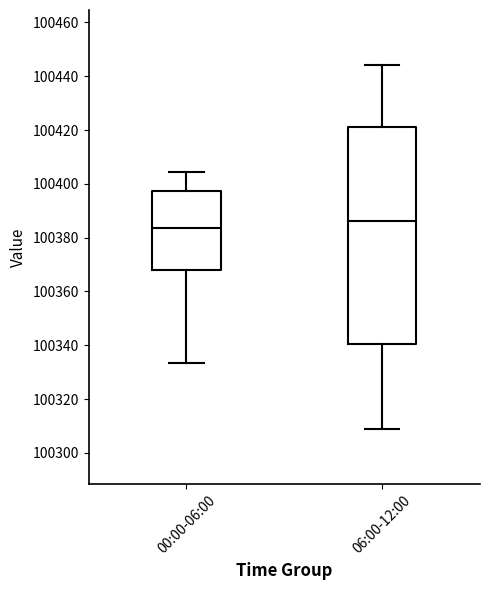

Which box has the lowest median line?

00:00-06:00